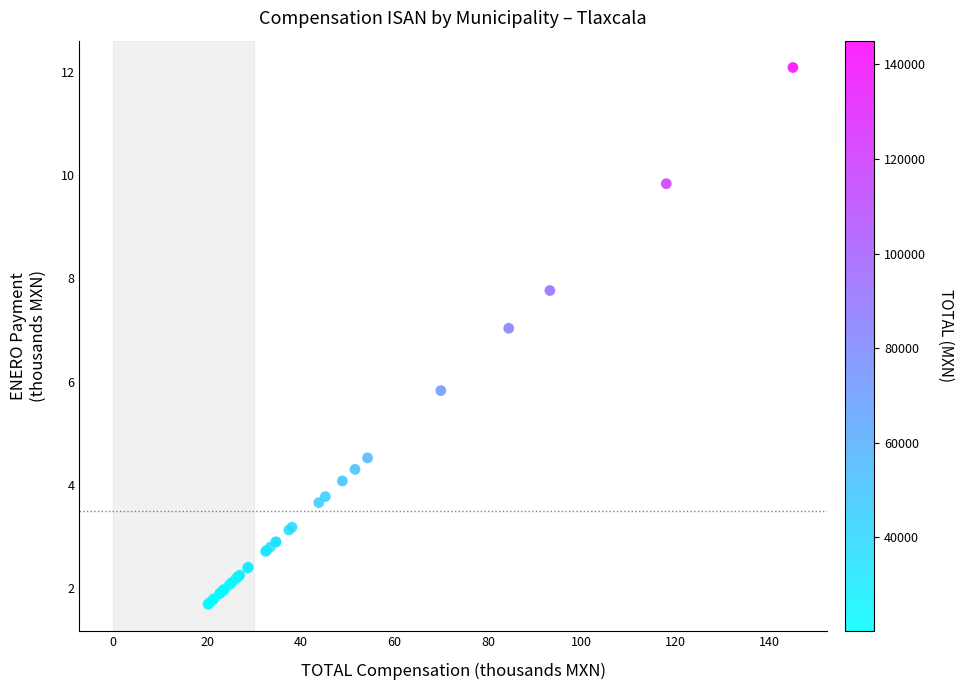

What Y value in the scatter plot is closest to 6?

5.8